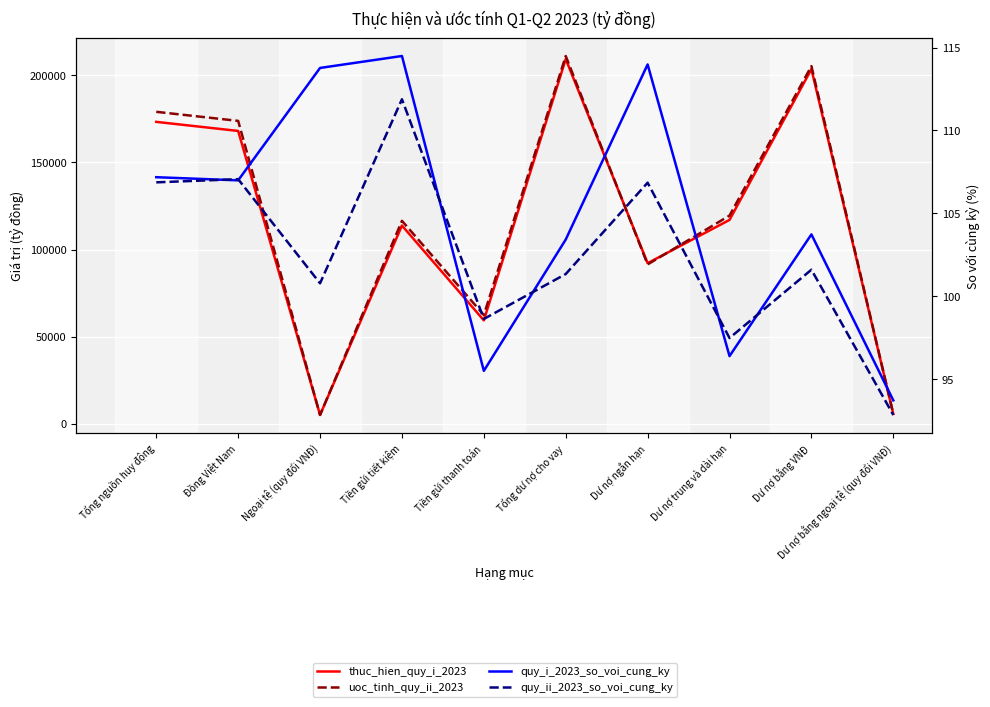

List the labels in order of quy_i_2023_so_voi_cung_ky value, largest first.

Tiền gửi tiết kiệm, Dư nợ ngắn hạn, Ngoại tệ (quy đổi VNĐ), Tổng nguồn huy động, Đồng Việt Nam, Dư nợ bằng VNĐ, Tổng dư nợ cho vay, Dư nợ trung và dài hạn, Tiền gửi thanh toán, Dư nợ bằng ngoại tệ (quy đổi VNĐ)